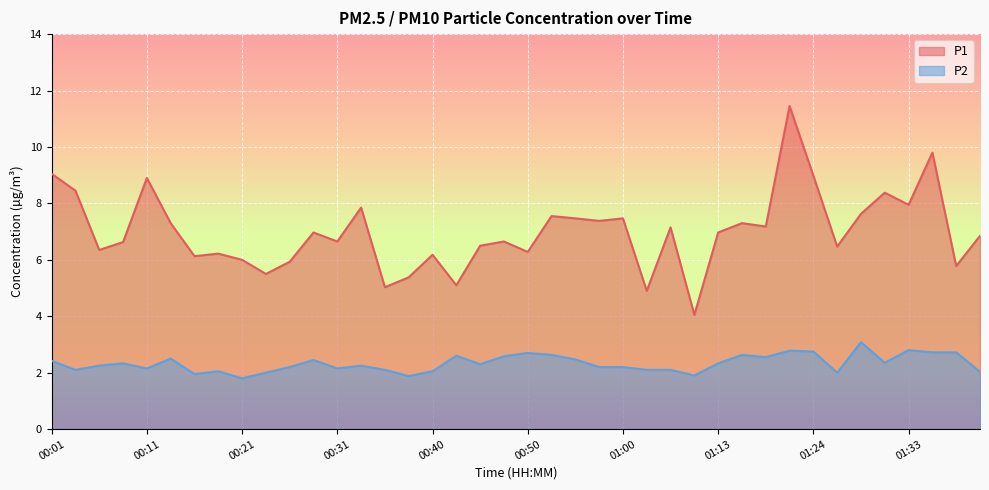

At which label does P1 first exceed 6?

00:01